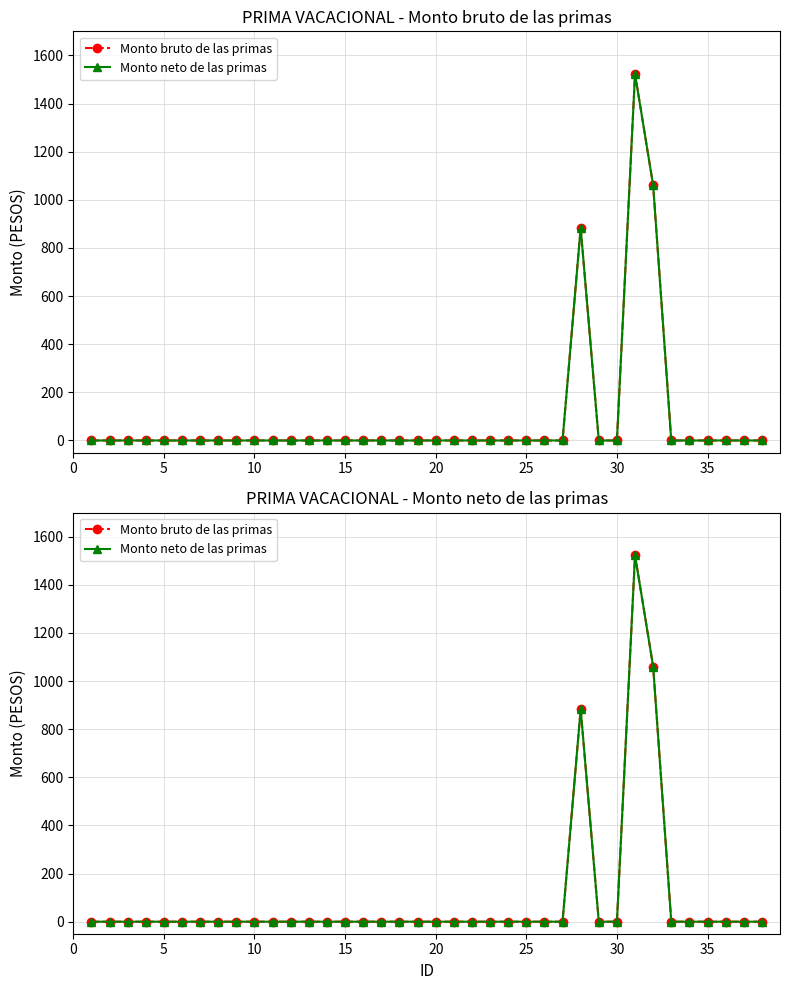

Which series has the largest total across all categories?

Monto bruto de las primas